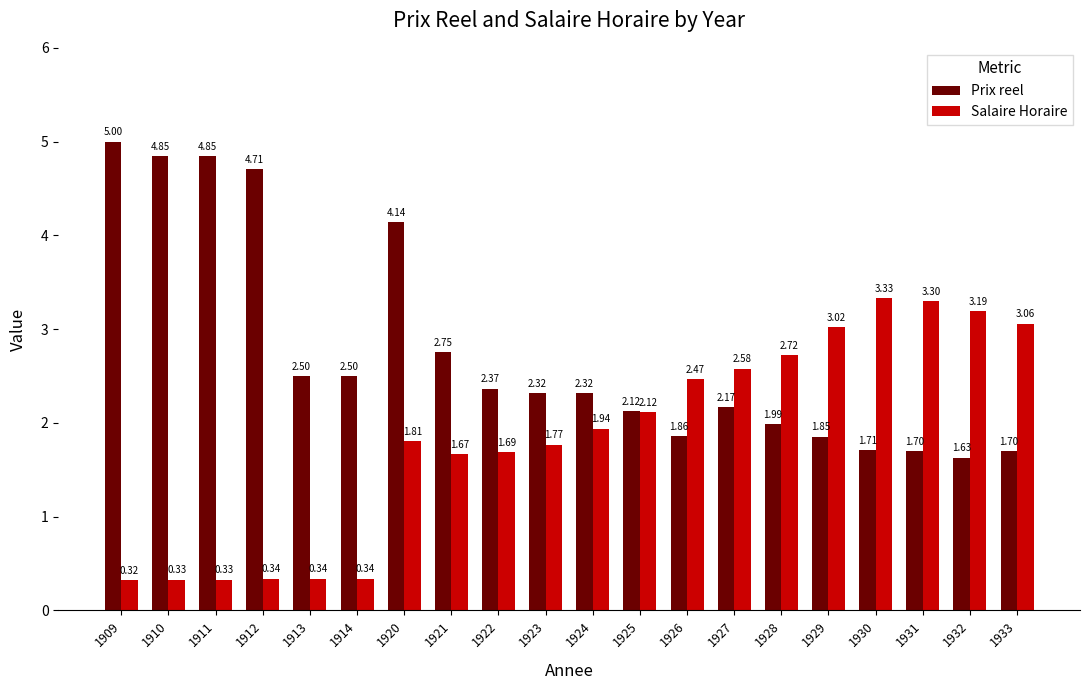

Which series changed the most between 1930 and 1932?

Salaire Horaire